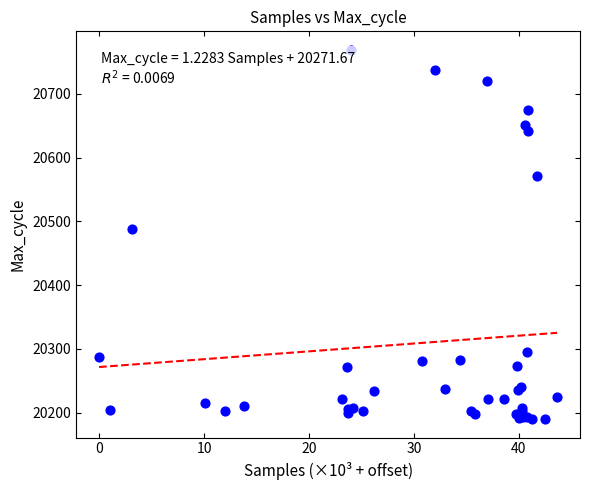

What Y value in the scatter plot is closest to 20479?

20488